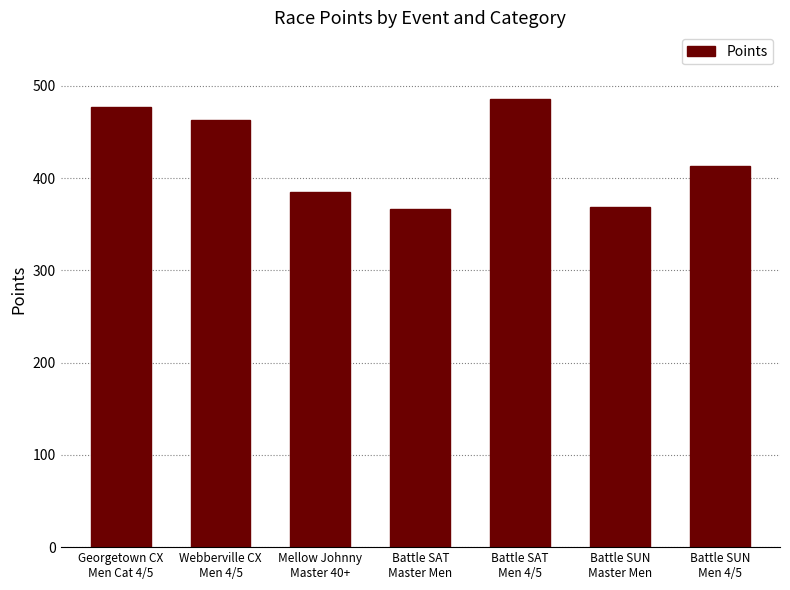

What is the difference between the maximum and minimum values?

118.8